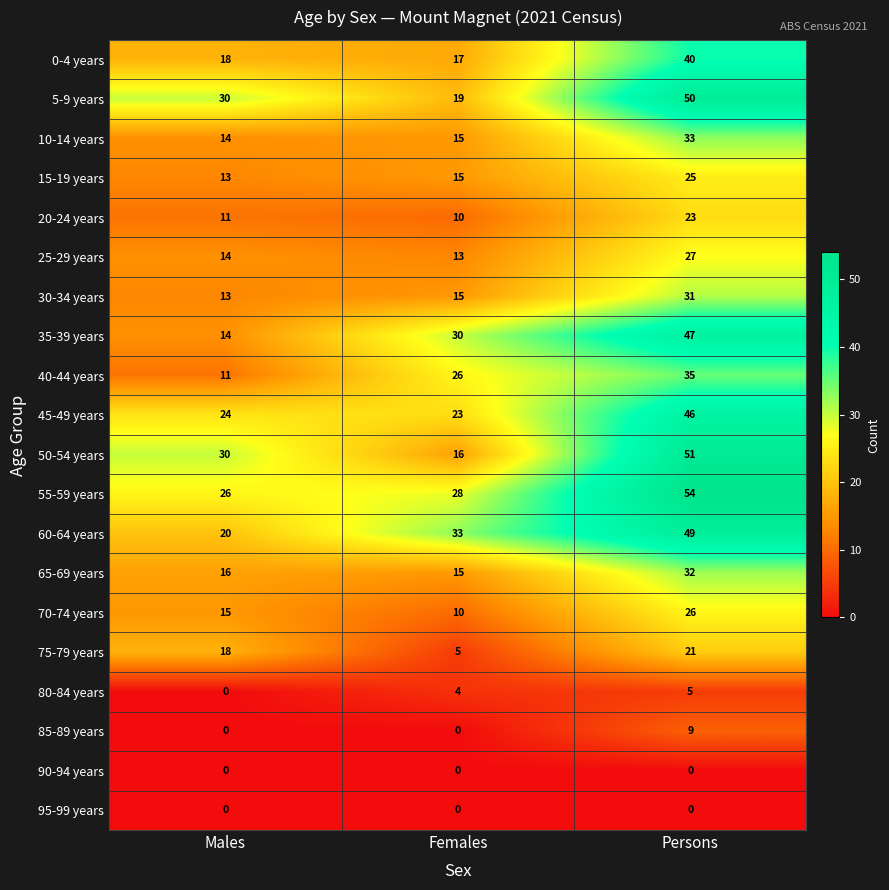

What is the average value of the 50-54 years series?

32